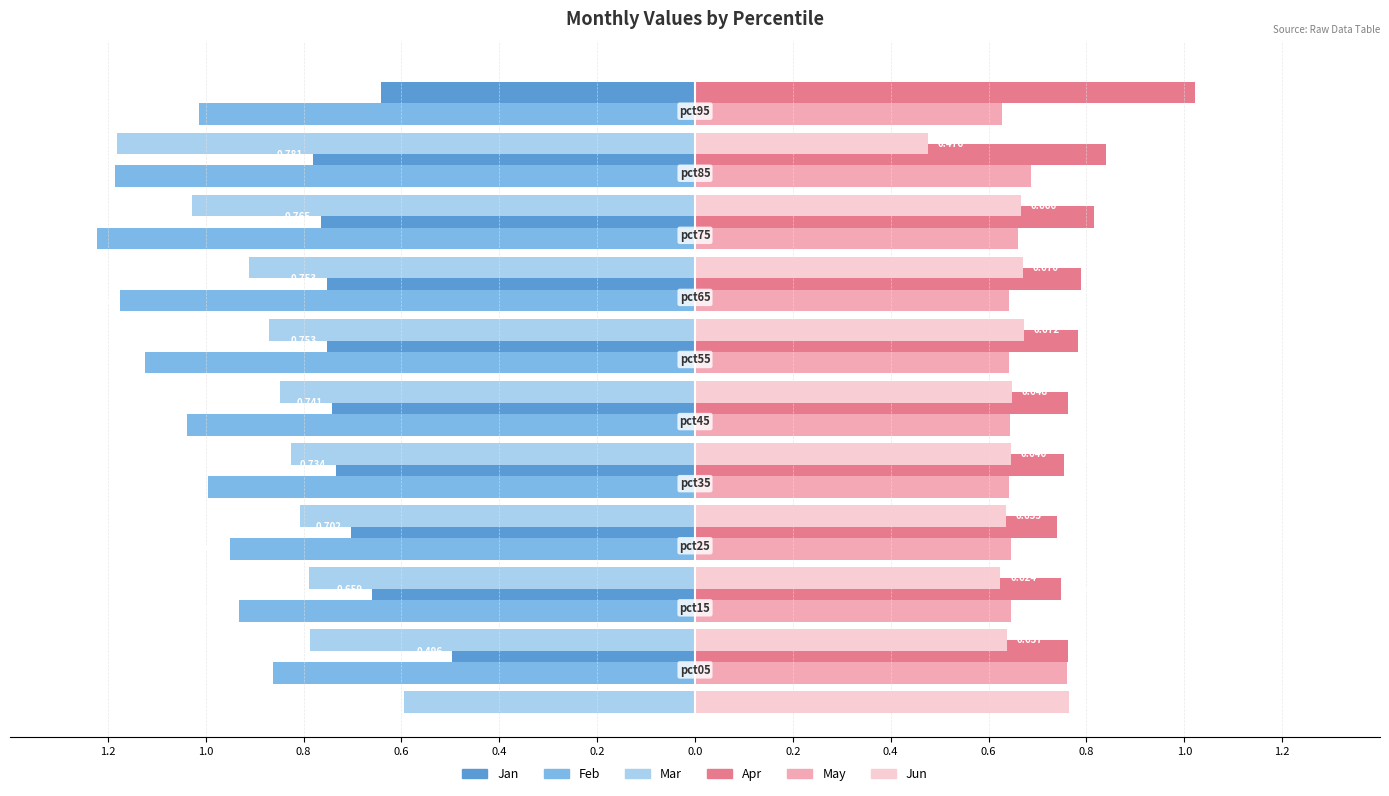

What are all the series names shown in the legend?

Jan, Feb, Mar, Apr, May, Jun